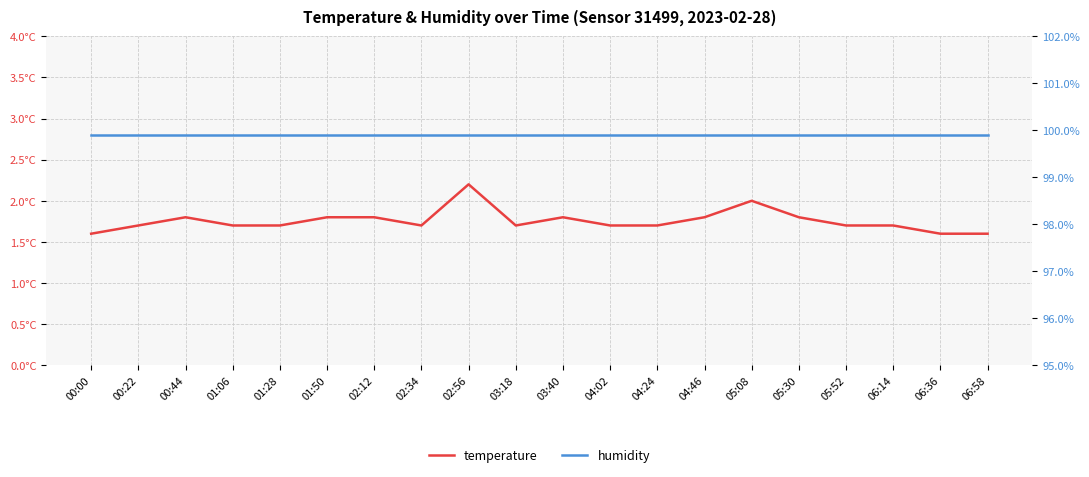

Rank the series by their average value, from highest to lowest.

humidity, temperature